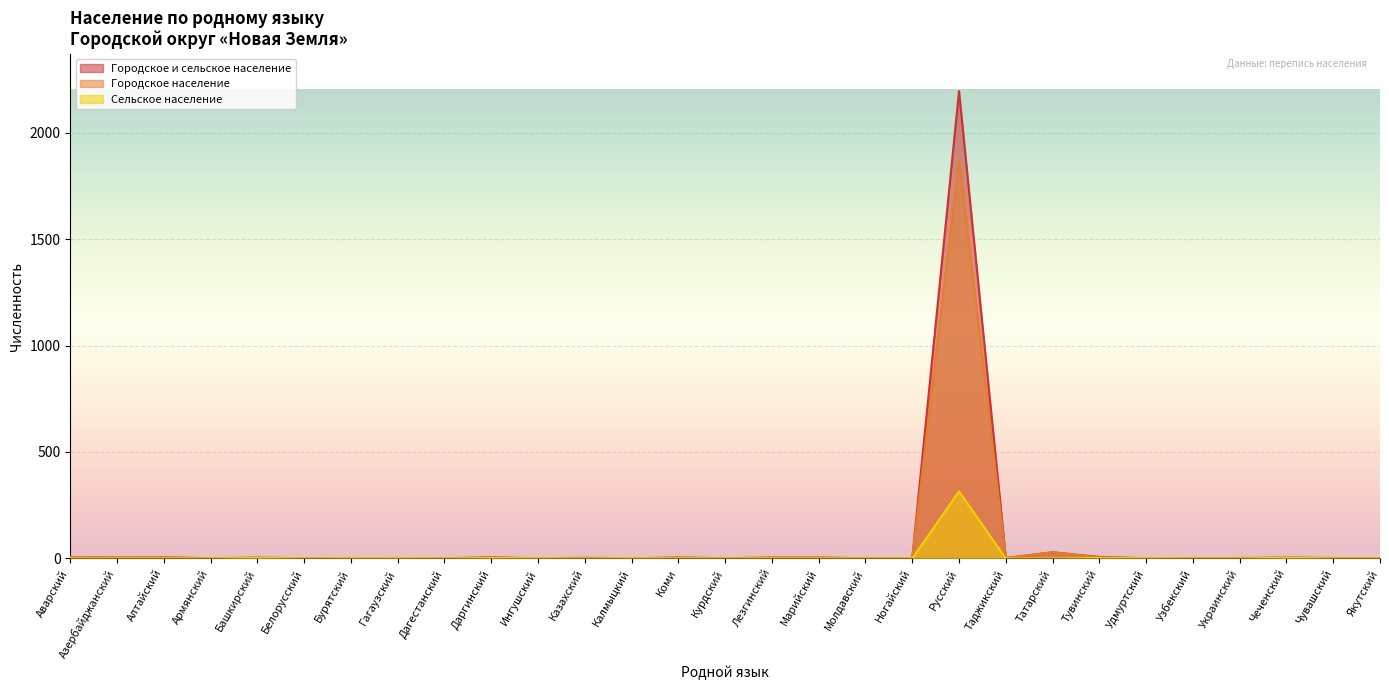

In Городское население, how many points are higher than both neighbors (excluding endpoints)?

7